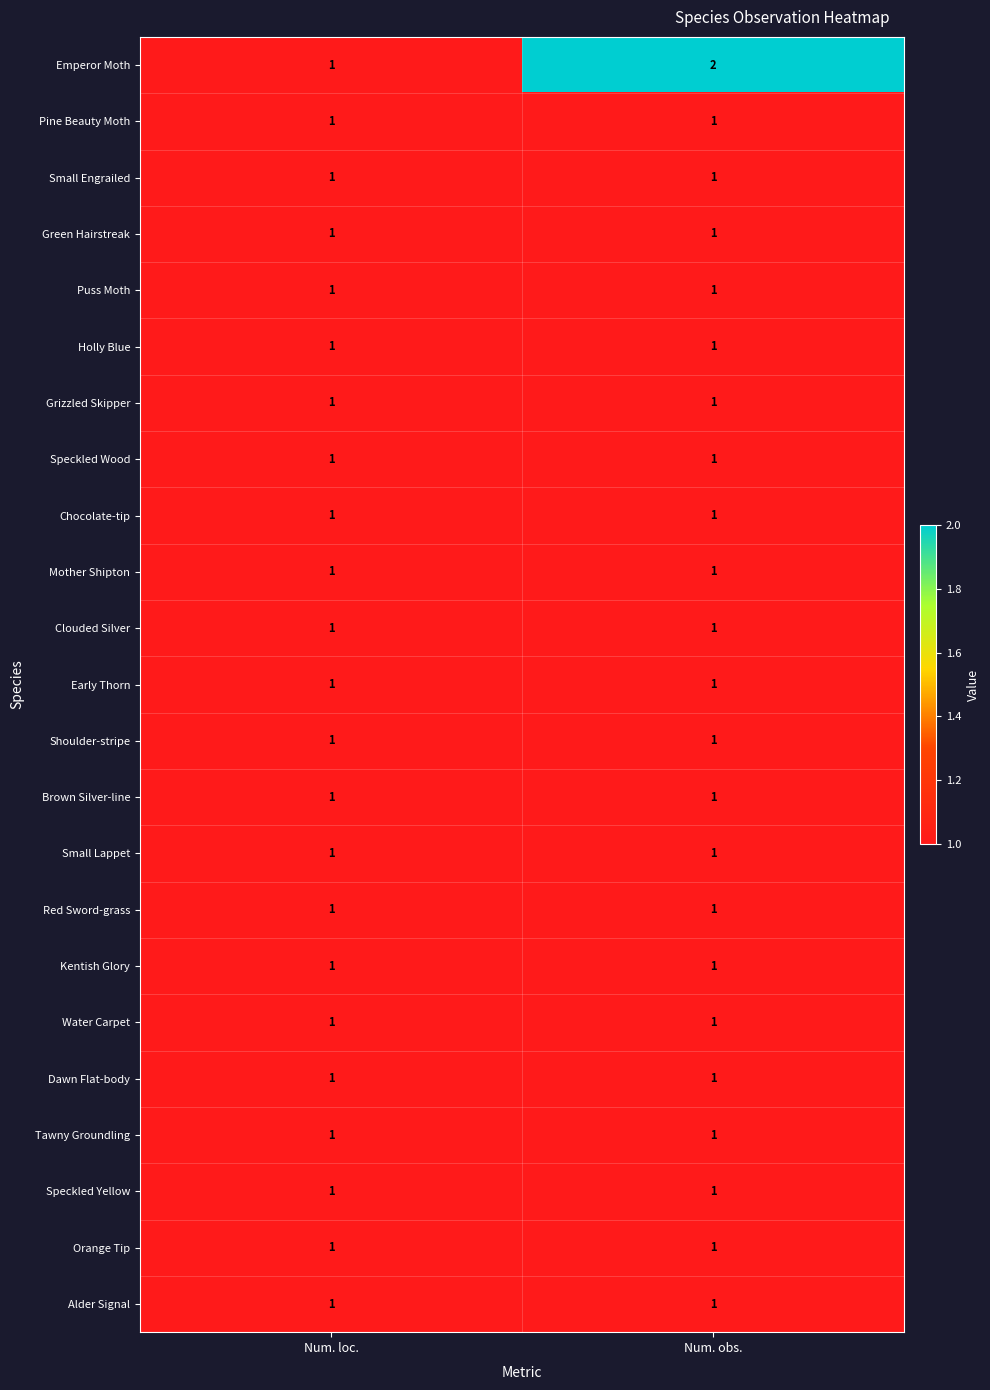

Which label corresponds to the largest value in the chart?

Num. obs.